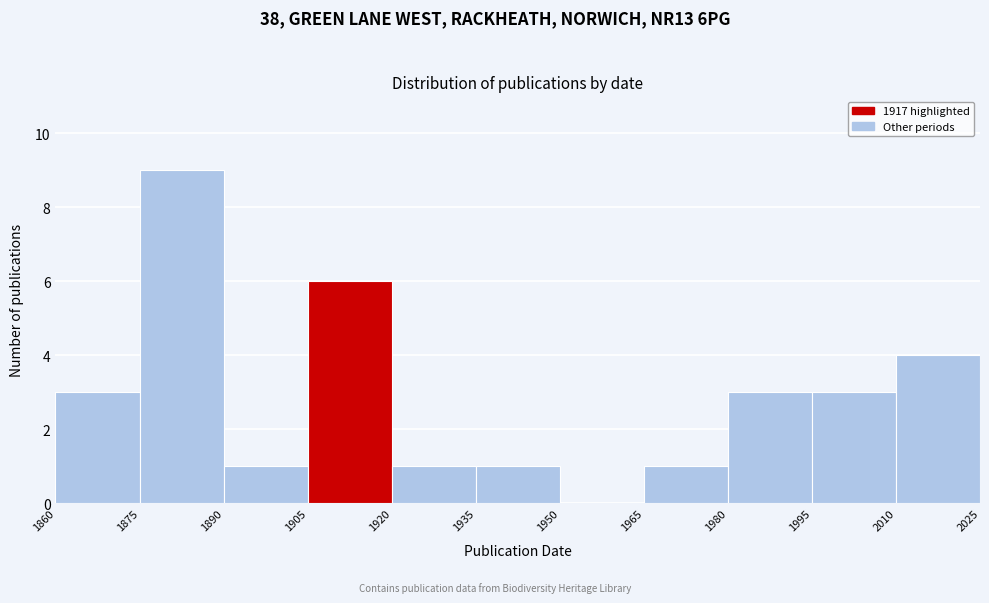

How tall is the bar that spans 1920 to 1935 on the x-axis? The values are not printed on the chart, so give them approximately, as read against the axis.

1